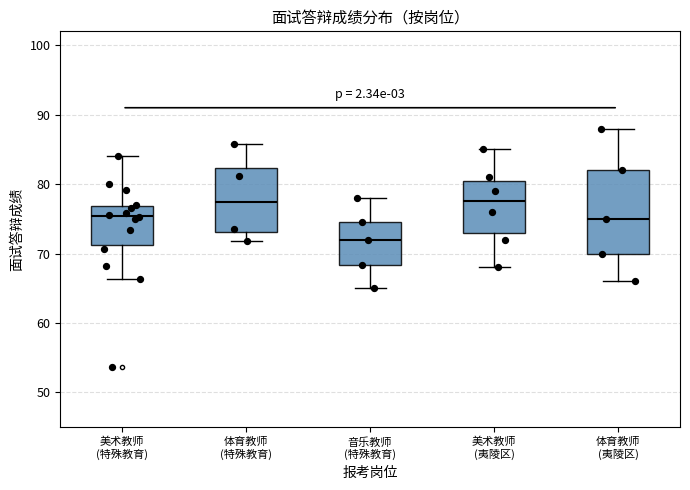

Reading left to right, transcribe this box plot: for each box, give where its median line is, the range the box spans, and where its two whiskers end, as read against the y-axis. The values are not printed on the chart, so give them approximately, as read against the axis.

美术教师 (特殊教育): median 75, box 71 to 77, whiskers 66 to 84
体育教师 (特殊教育): median 77, box 73 to 82, whiskers 72 to 86
音乐教师 (特殊教育): median 72, box 68 to 75, whiskers 65 to 78
美术教师 (夷陵区): median 78, box 73 to 81, whiskers 68 to 85
体育教师 (夷陵区): median 75, box 70 to 82, whiskers 66 to 88